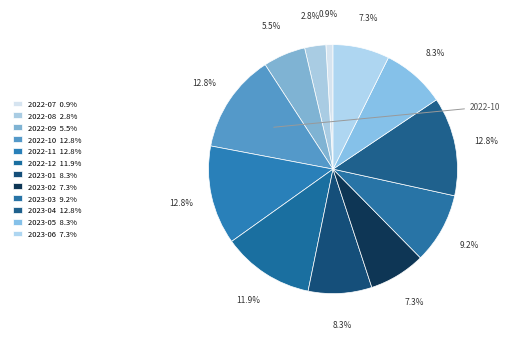

What is the change in value from 2023-03 to 2023-04?

+4